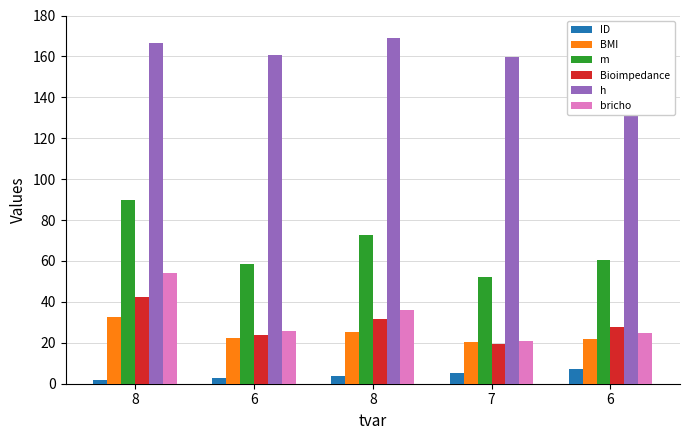

Rank the categories by m value from lowest to highest.

7, 6, 6, 8, 8